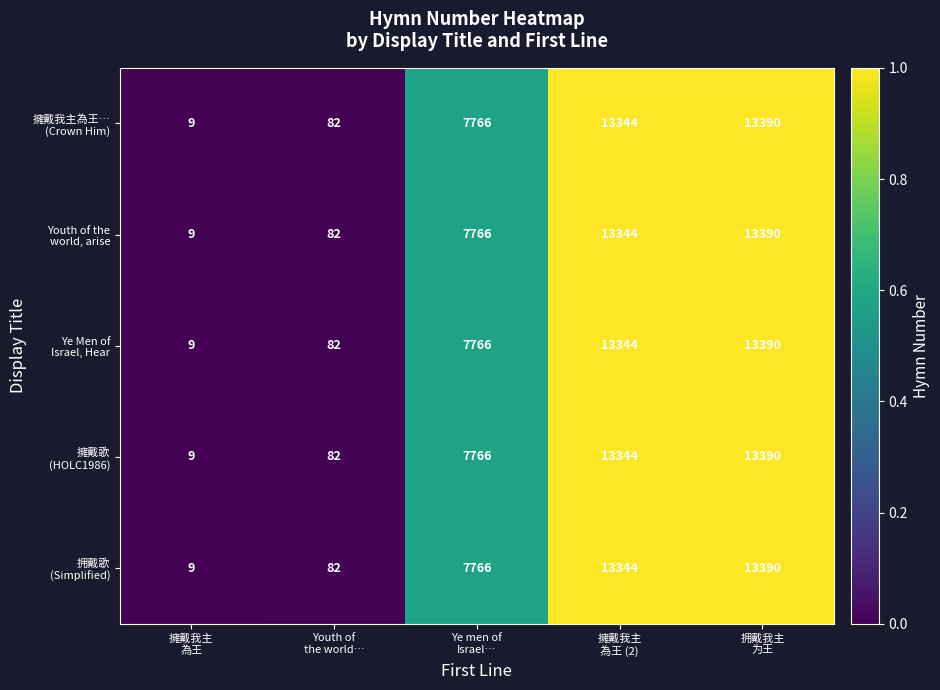

At which category does the chart reach its peak across all series?

拥戴我主
为王